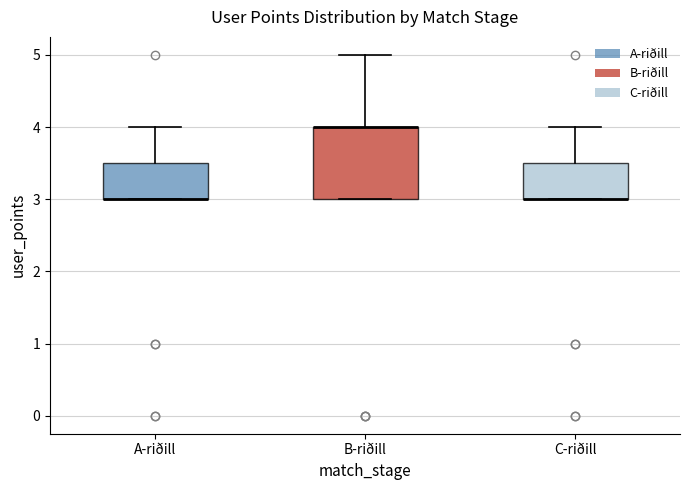

Where is the lower edge of the box for C-riðill on the y-axis? The values are not printed on the chart, so give them approximately, as read against the axis.

3.0